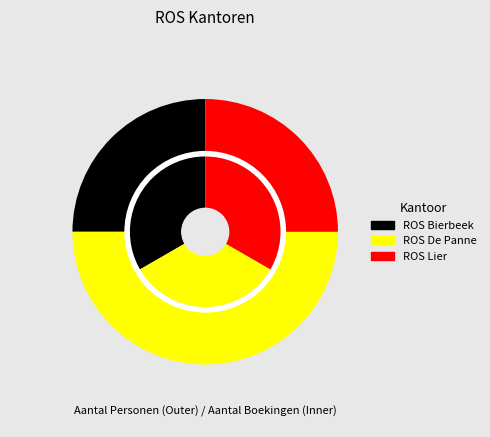

True or false: ROS Bierbeek accounts for 36% of the total.

False